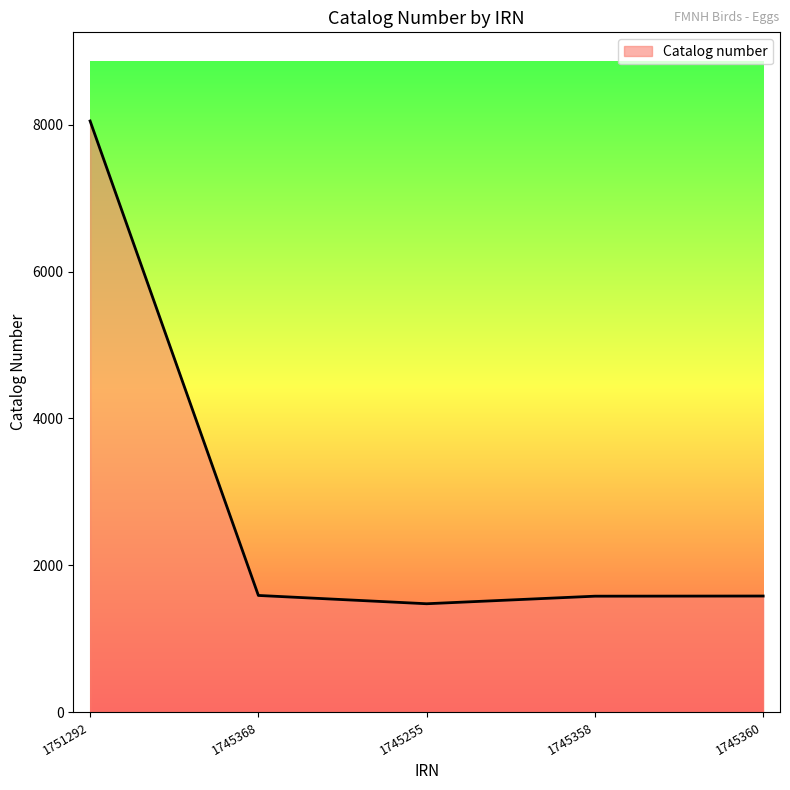

The chart shows a value of 1475 at 1745255. True or false?

True